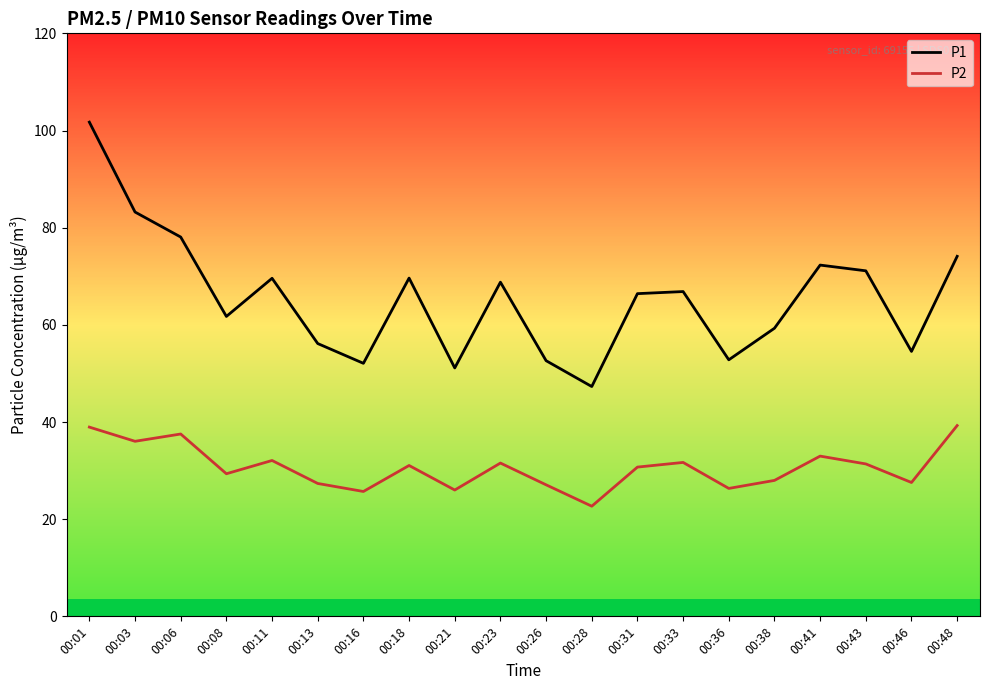

Read the P1 value at 00:46.

54.5